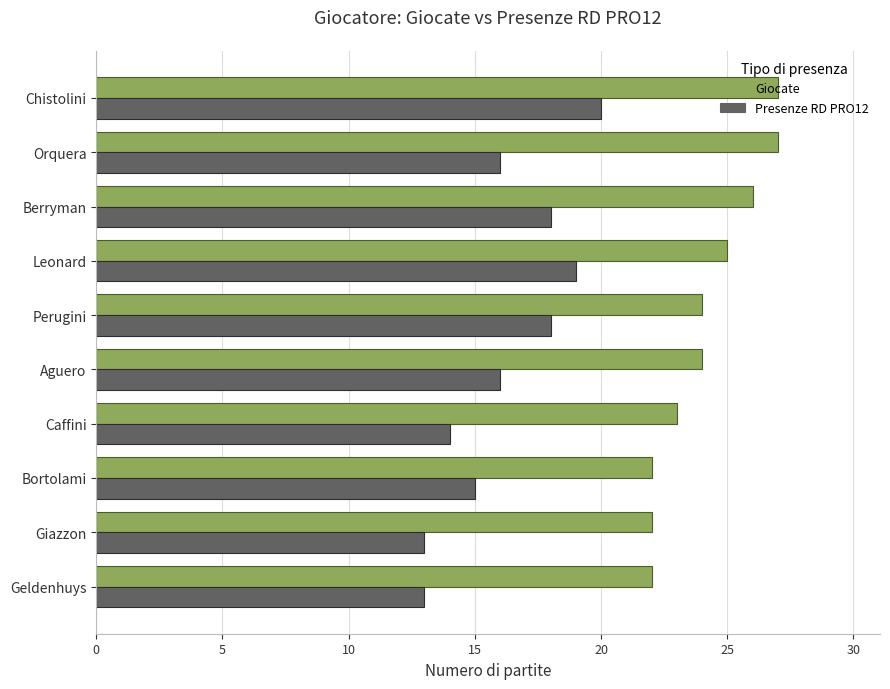

How many series are shown in this chart?

2